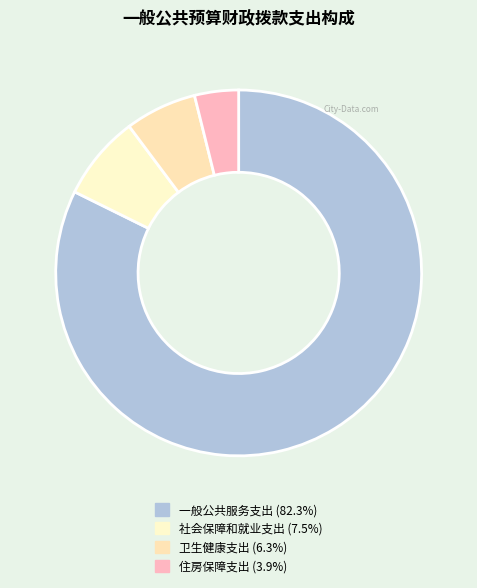

Rank the categories by value from highest to lowest.

一般公共服务支出, 社会保障和就业支出, 卫生健康支出, 住房保障支出